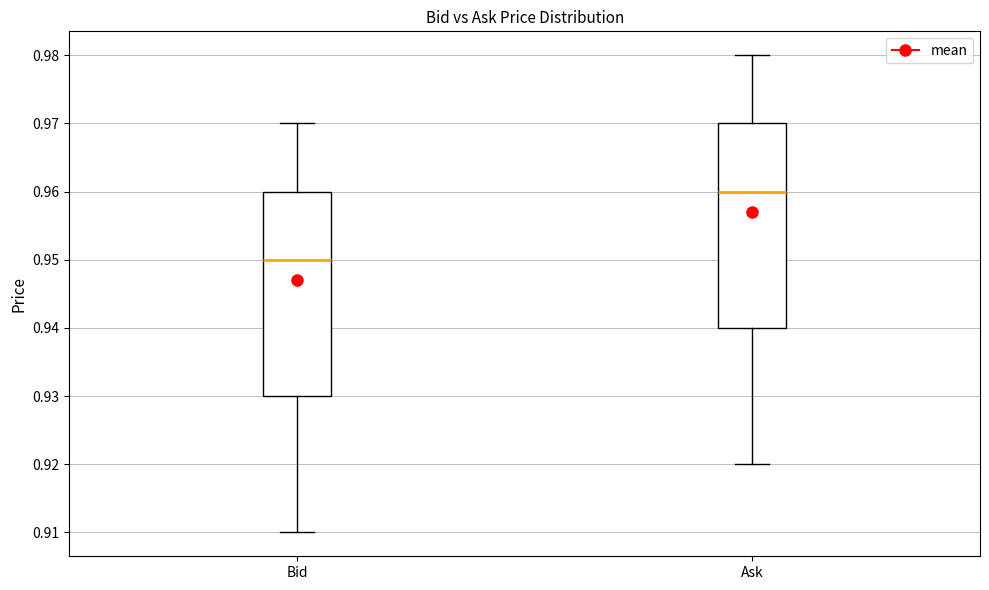

Which box has the highest median line?

Ask